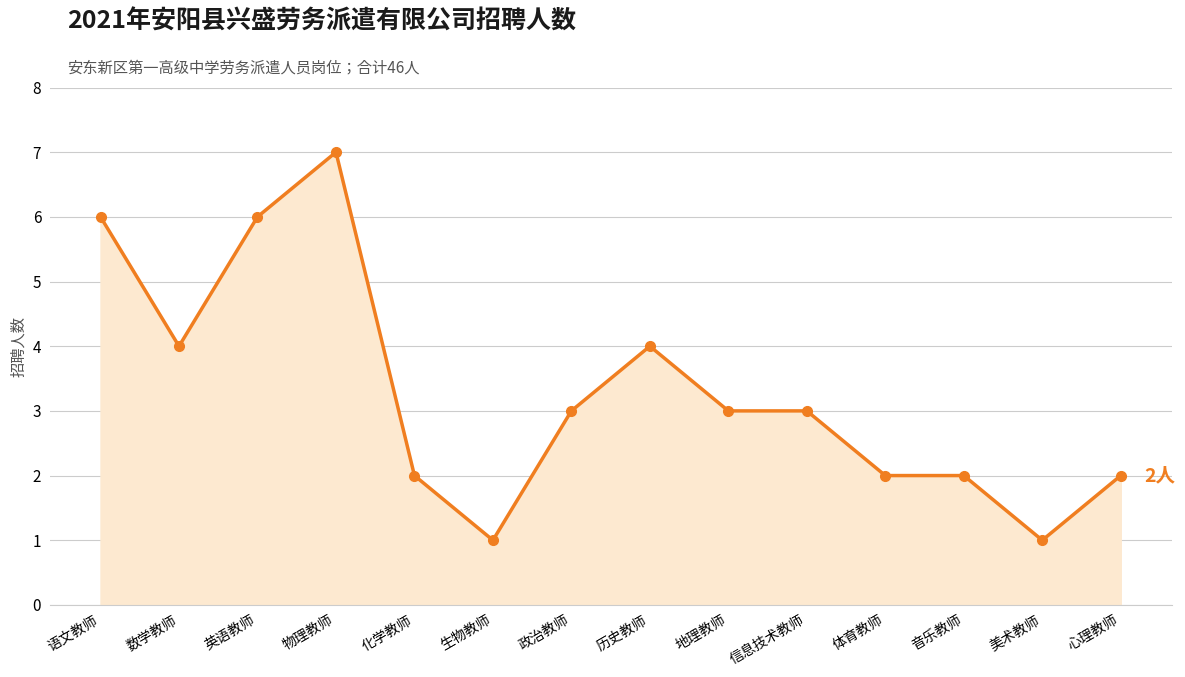

What is the sum of all values?

46